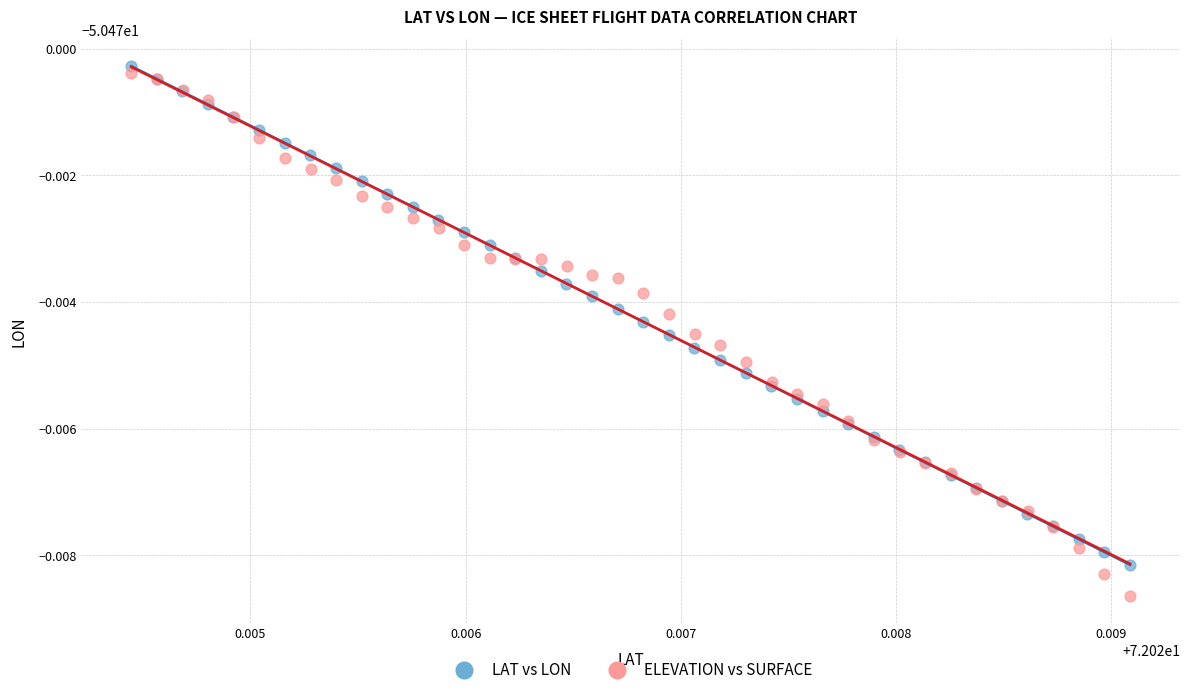

Which series has the largest Y range (max minus min)?

ELEVATION vs SURFACE